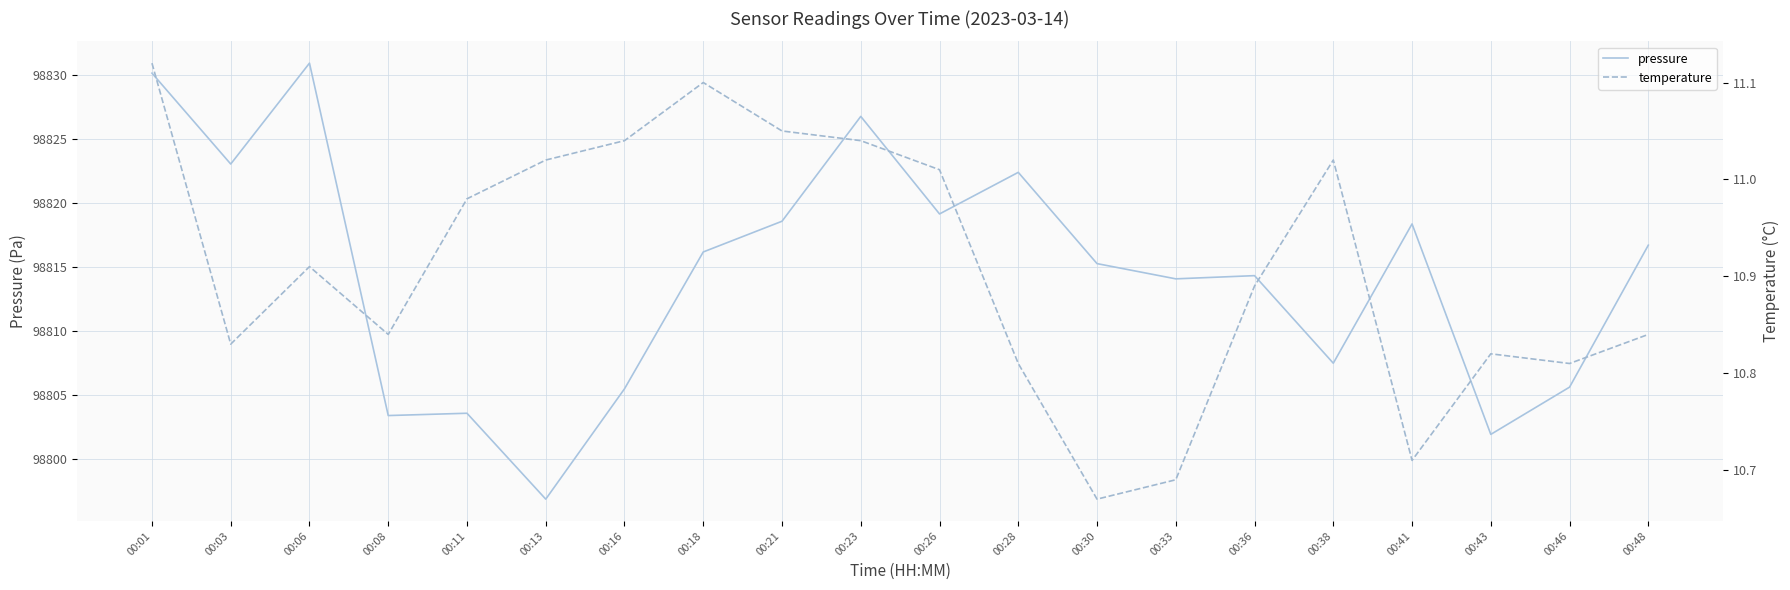

What are all the series names shown in the legend?

pressure, temperature